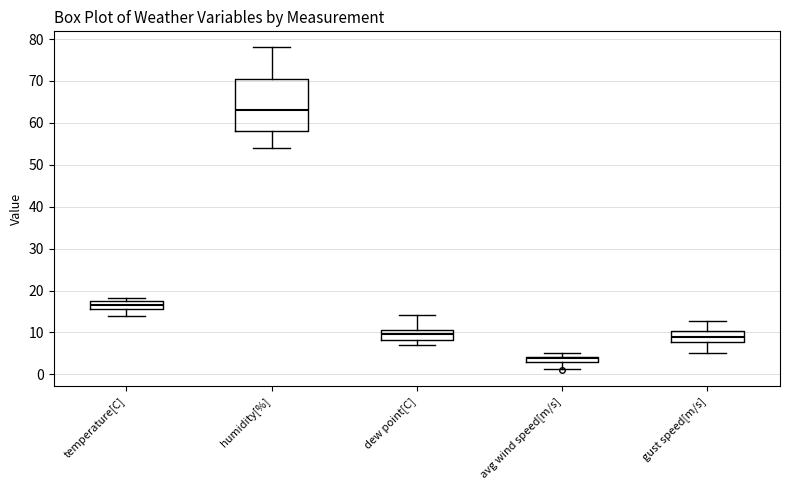

Which box has the lowest median line?

avg wind speed[m/s]